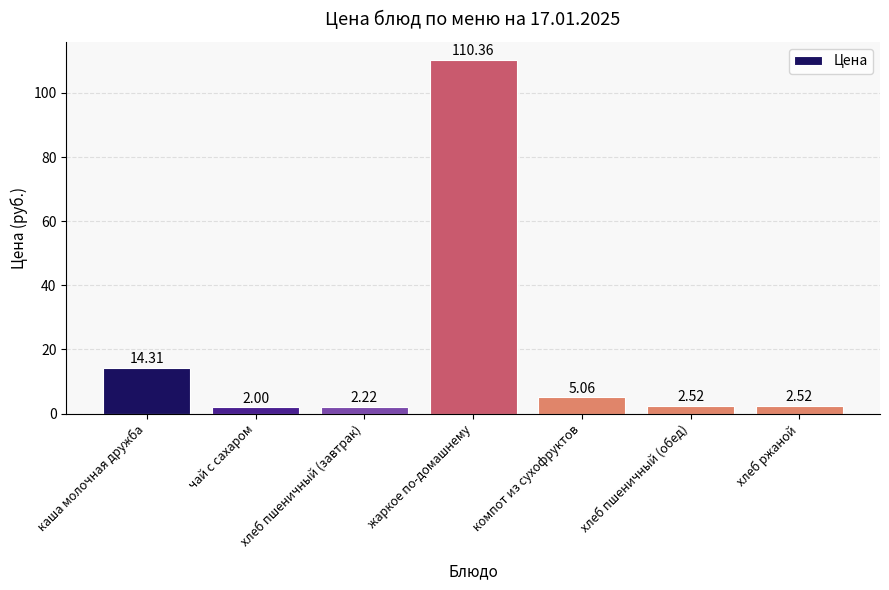

What is the label of the 7th bar from the left?

хлеб ржаной